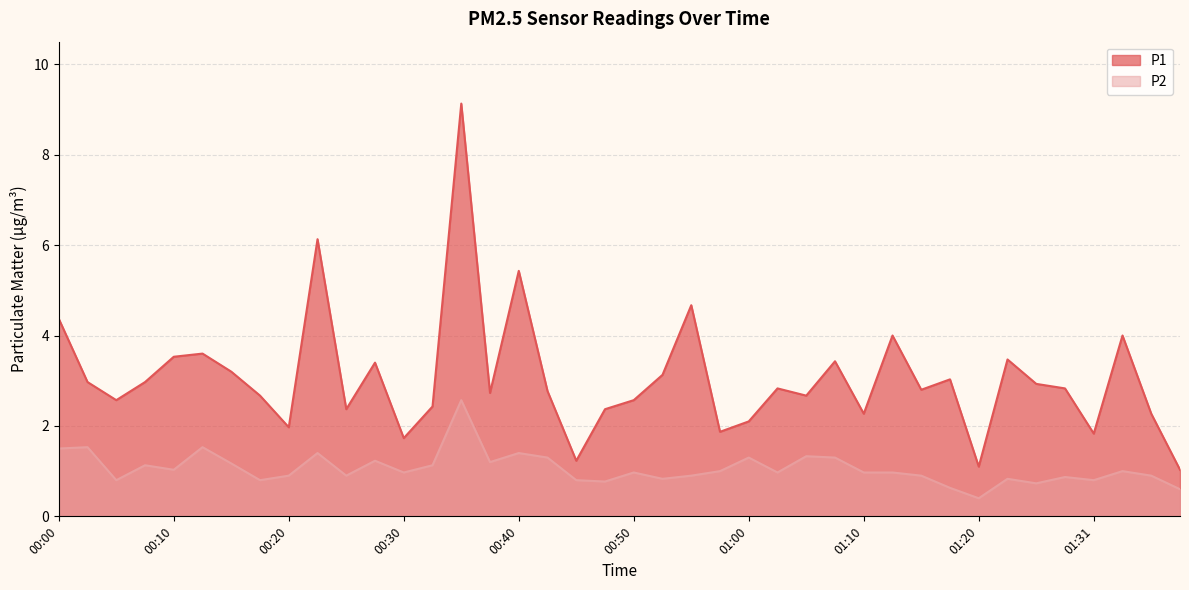

At how many categories does at least one series exceed 1?

40